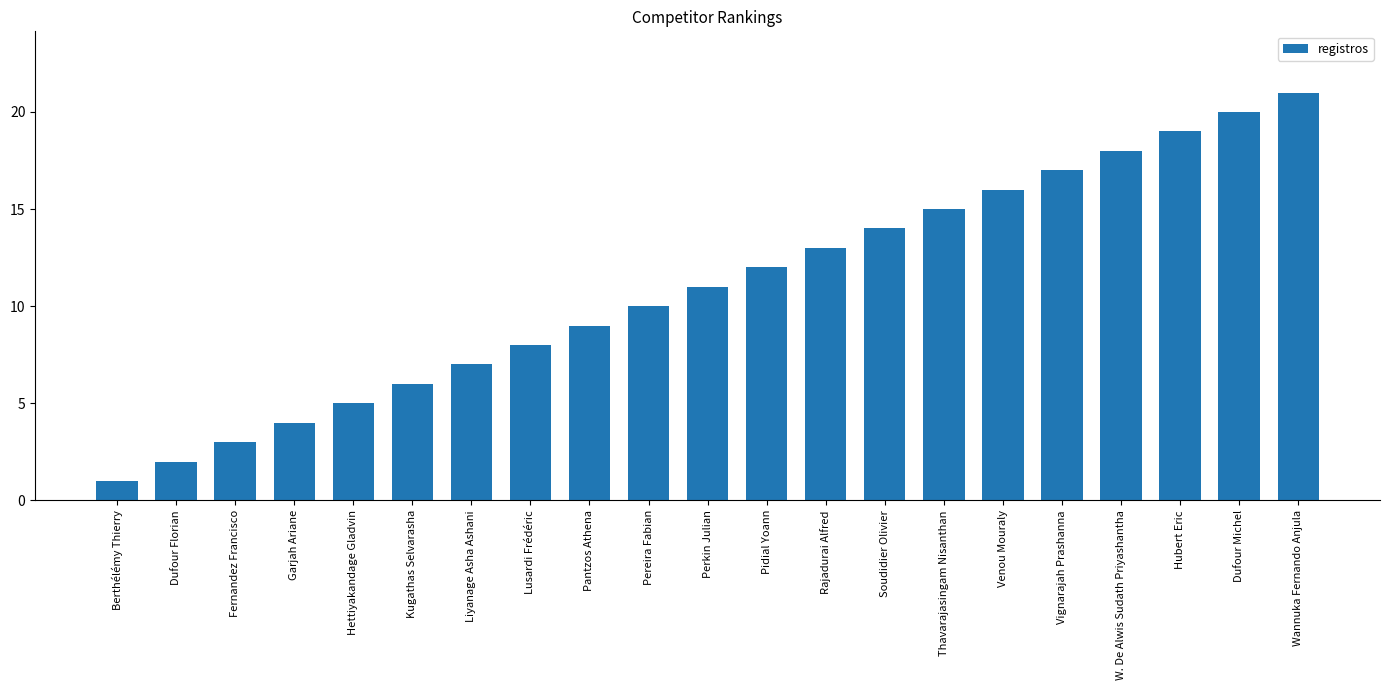

Rank the categories by value from highest to lowest.

Wannuka Fernando Anjula, Dufour Michel, Hubert Eric, W. De Alwis Sudath Priyashantha, Vignarajah Prashanna, Venou Mouraly, Thavarajasingam Nisanthan, Soudidier Olivier, Rajadurai Alfred, Pidial Yoann, Perkin Julian, Pereira Fabian, Pantzos Athena, Lusardi Frédéric, Liyanage Asha Ashani, Kugathas Selvarasha, Hettiyakandage Gladvin, Garjah Ariane, Fernandez Francisco, Dufour Florian, Berthélémy Thierry